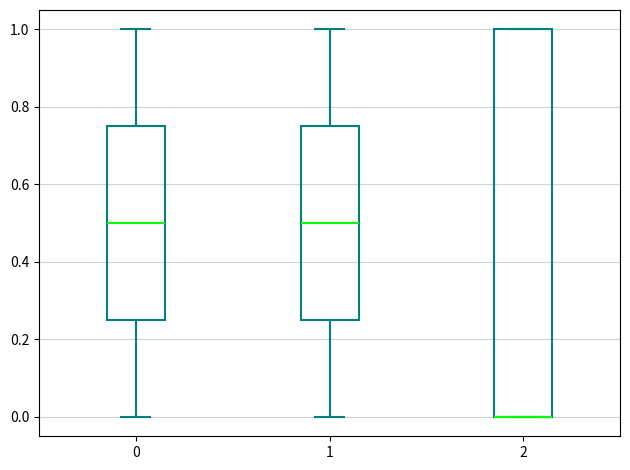

Reading left to right, transcribe this box plot: for each box, give where its median line is, the range the box spans, and where its two whiskers end, as read against the y-axis. The values are not printed on the chart, so give them approximately, as read against the axis.

0: median 0.50, box 0.26 to 0.76, whiskers 0.00 to 1.00
1: median 0.50, box 0.26 to 0.76, whiskers 0.00 to 1.00
2: median 0.00 (drawn on the box's lower edge), box 0.00 to 1.00, whiskers 0.00 to 1.00